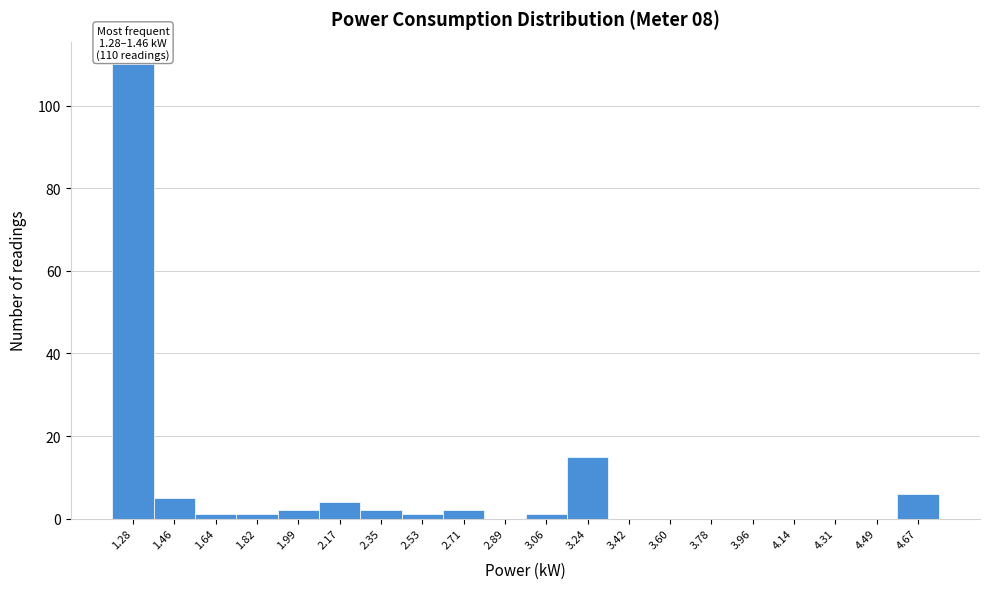

Reading right to left, transcribe all the data shown in this chart.

4.67=6	4.49=0	4.31=0	4.14=0	3.96=0	3.78=0	3.60=0	3.42=0	3.24=15	3.06=1	2.89=0	2.71=2	2.53=1	2.35=2	2.17=4	1.99=2	1.82=1	1.64=1	1.46=5	1.28=110